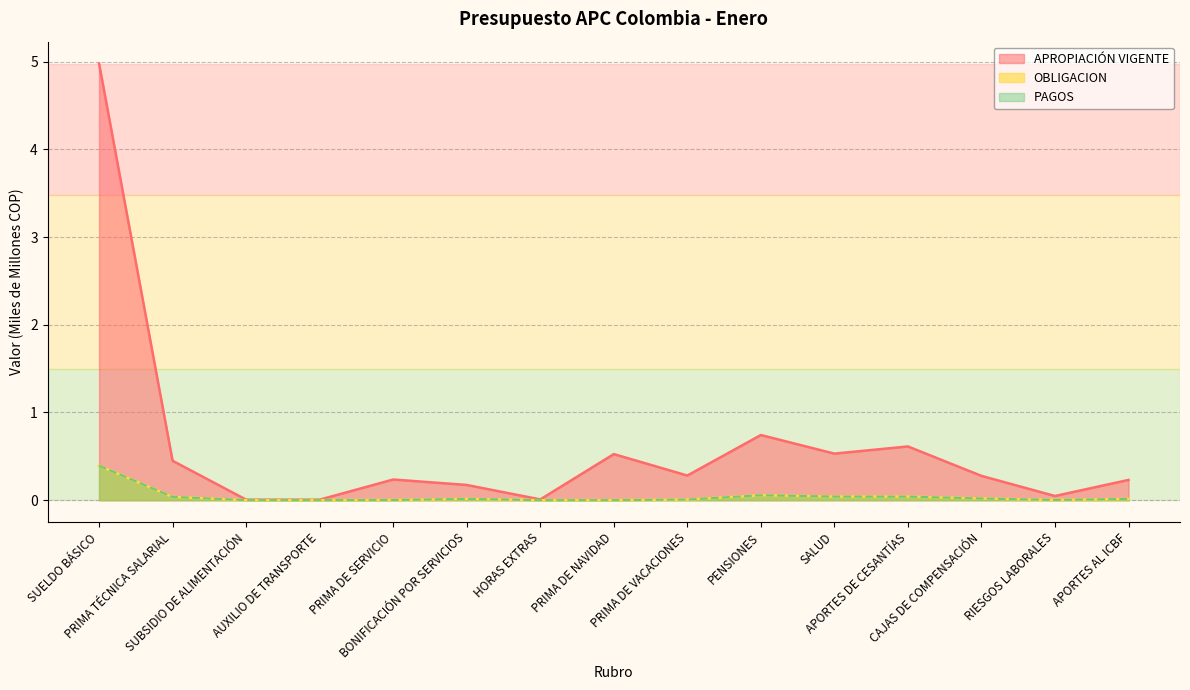

What is the total value across all series at PENSIONES?

0.9